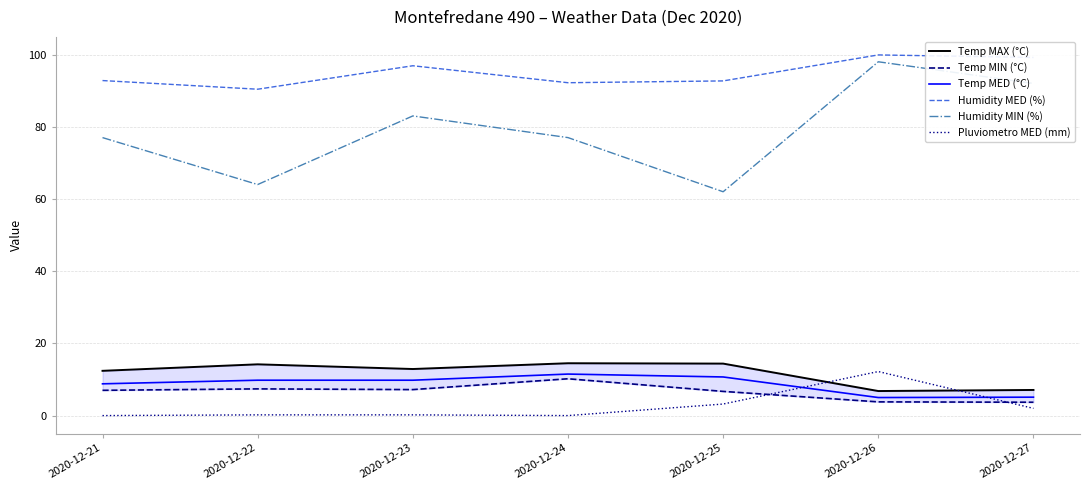

What are all the series names shown in the legend?

Temp MAX (°C), Temp MIN (°C), Temp MED (°C), Humidity MED (%), Humidity MIN (%), Pluviometro MED (mm)